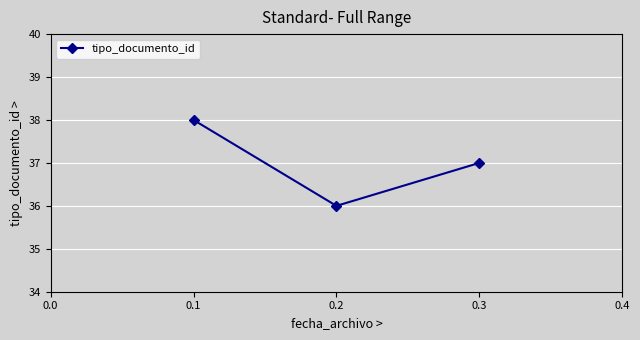

How many lines are shown in the chart?

1